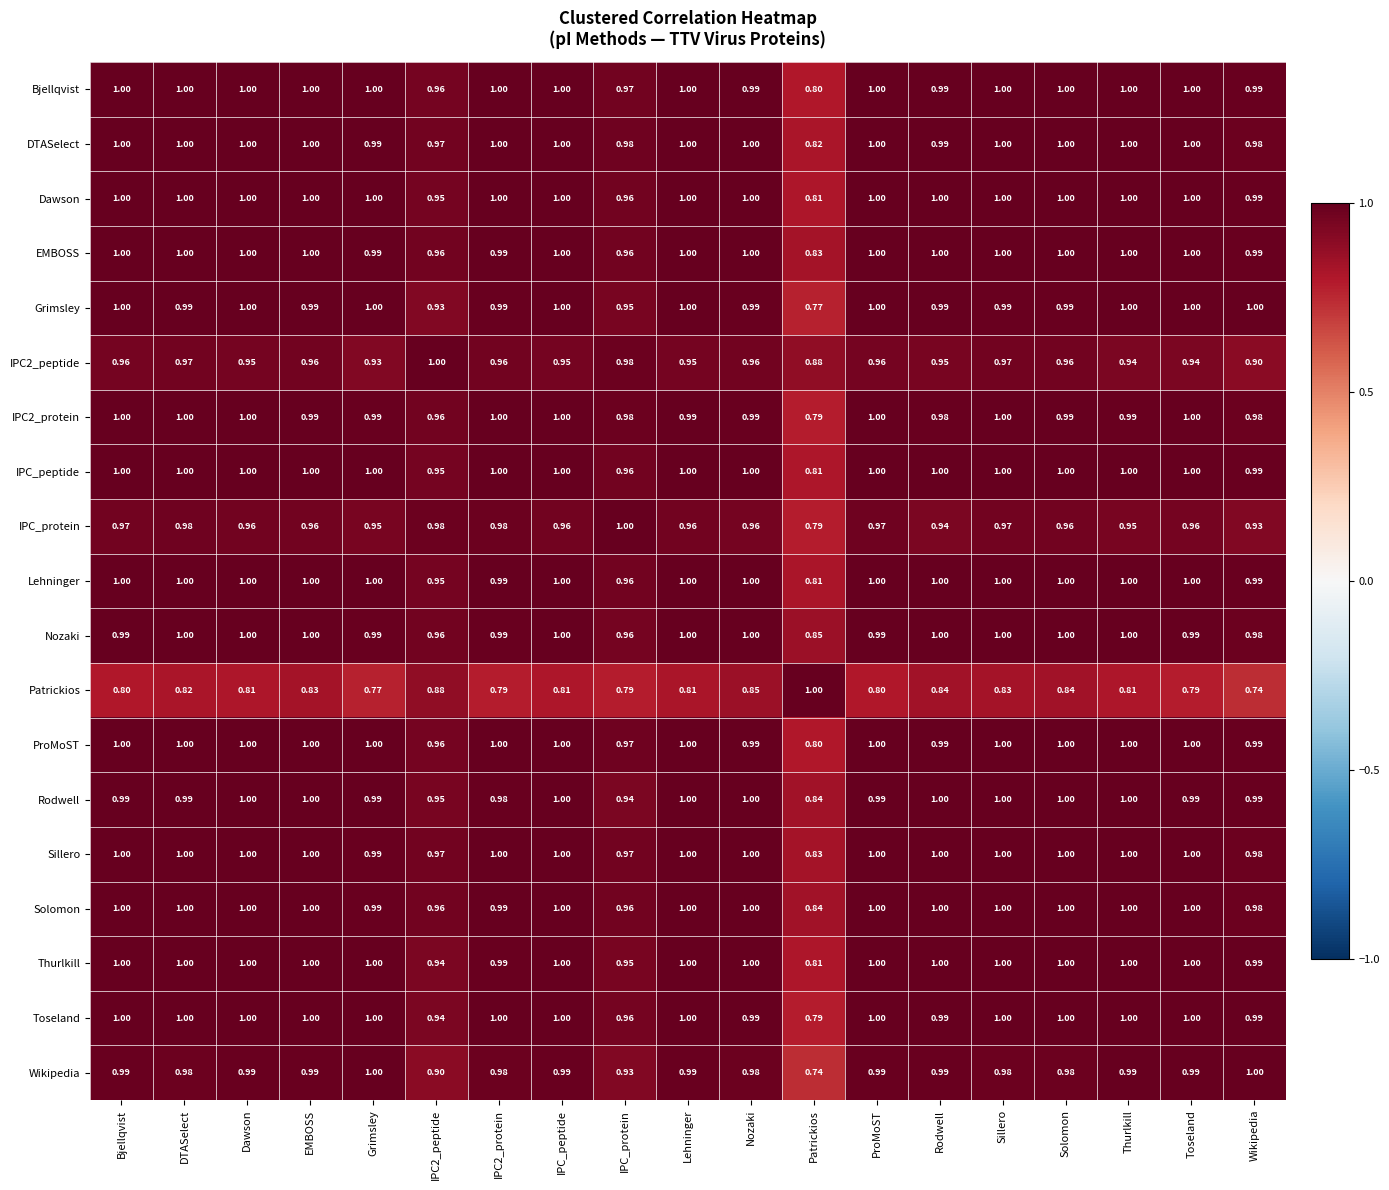

Which series changed the most between EMBOSS and Rodwell?

IPC_protein